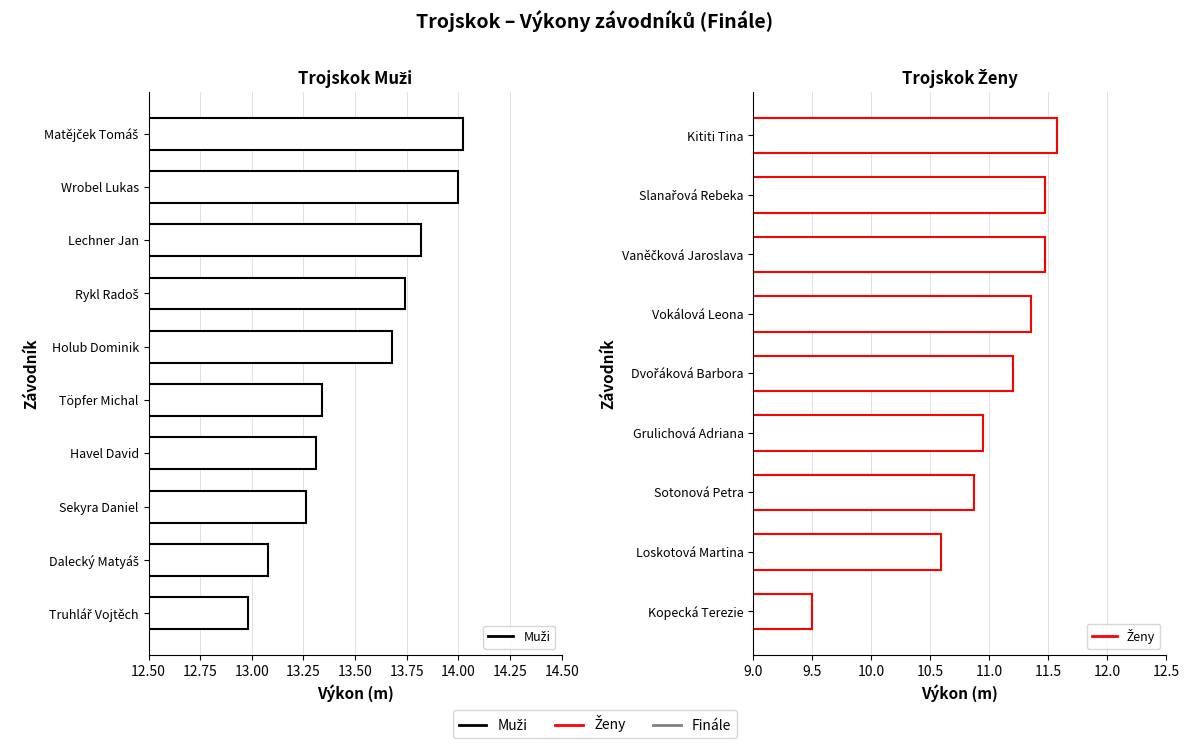

How many data points does each series have?

10